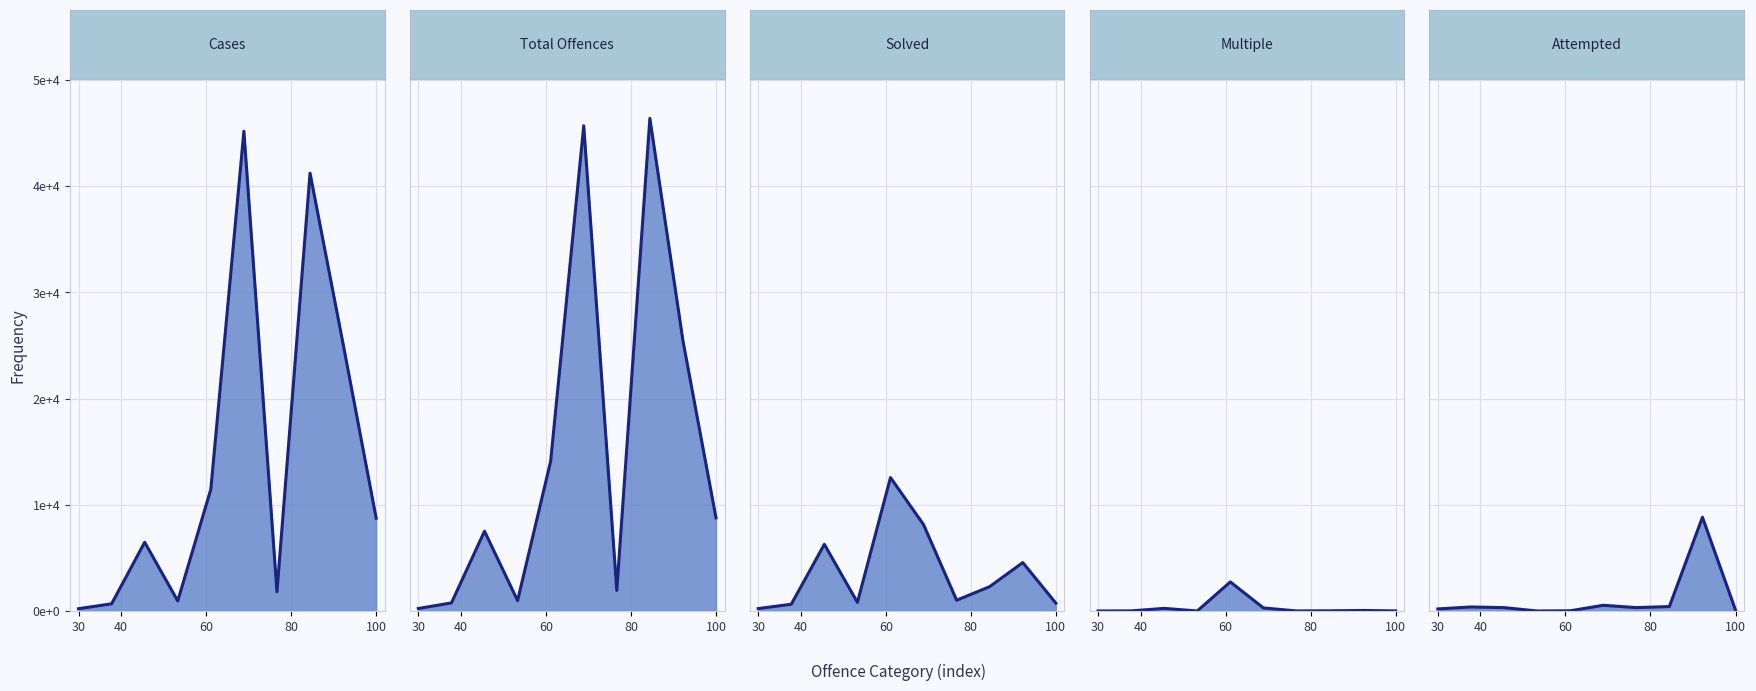

Rank the series at 40 from highest to lowest value.

Total Offences line, Cases line, Solved line, Attempted line, Multiple line